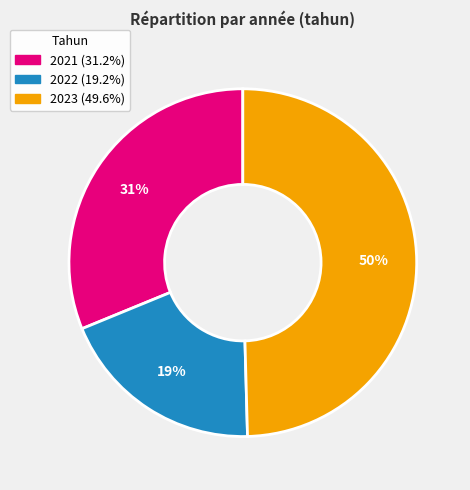

To the nearest percent, what percentage of the pie is 2021?

31%